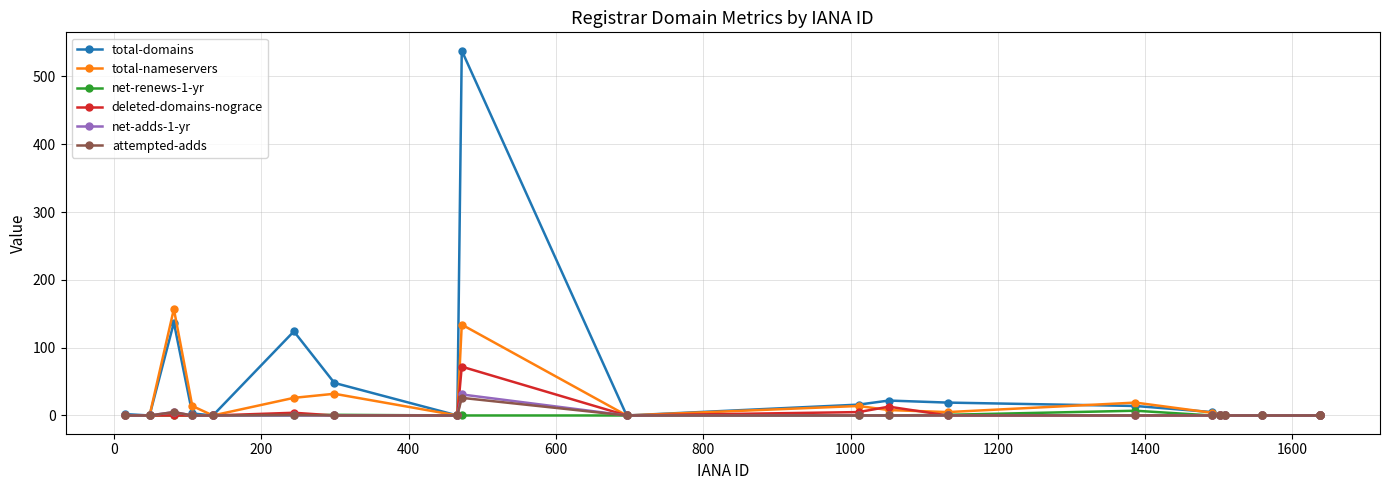

Which series has the largest total across all categories?

total-domains